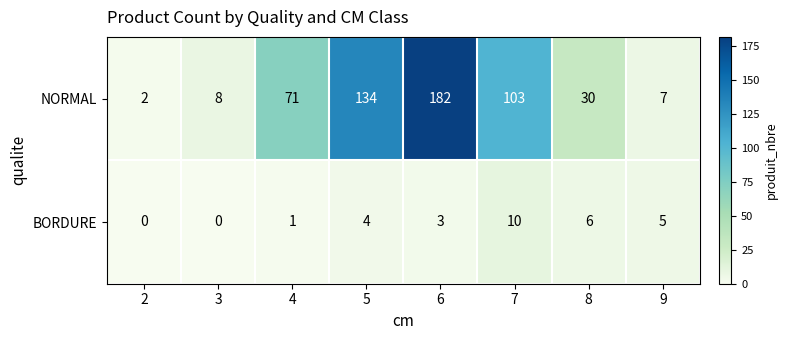

How many data points does each series have?

8